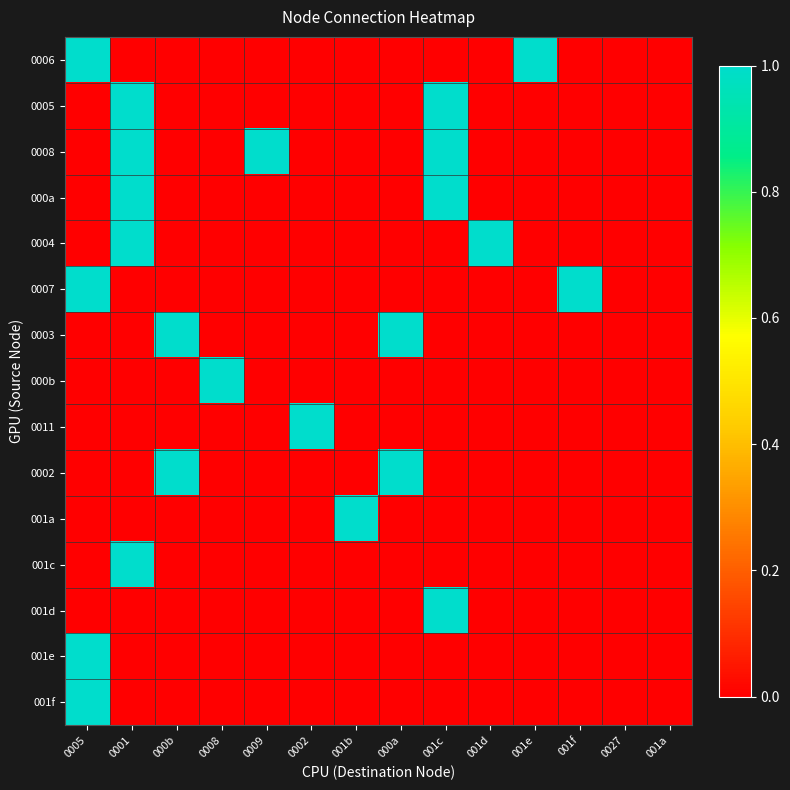

Which has a higher value, 000b or 0009?

000b